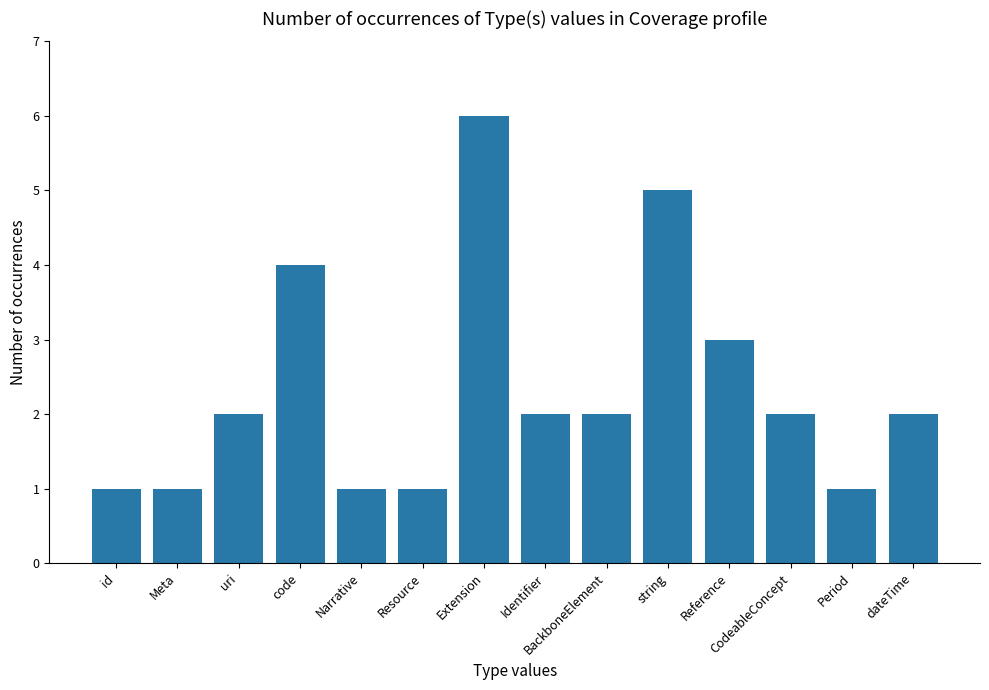

What value does the data have at string?

5